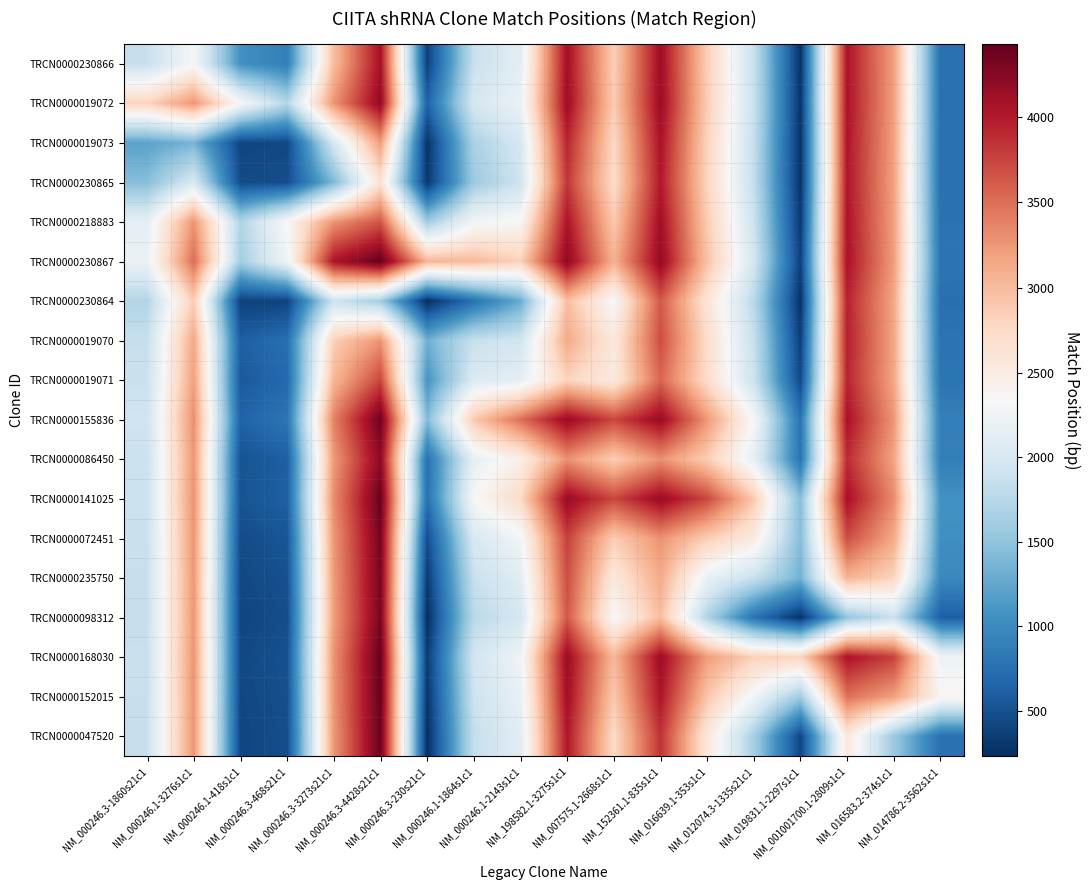

Reading left to right, transcribe all the data shown in this chart.

TRCN0000230866: NM_000246.3-1860s21c1=1860.0	NM_000246.1-3276s1c1=2325.2	NM_000246.1-418s1c1=1063.2	NM_000246.3-468s21c1=887.3	NM_000246.3-3273s21c1=2987.7	NM_000246.3-4428s21c1=4080.5	NM_000246.3-230s21c1=377.9	NM_000246.1-1864s1c1=1859.1	NM_000246.1-2143s1c1=2126.7	NM_198582.1-3275s1c1=4098.1	NM_007575.1-2668s1c1=2845.6	NM_152361.1-835s1c1=4132.7	NM_016639.1-353s1c1=2852.8	NM_012074.3-1335s21c1=1858.0	NM_019831.1-2297s1c1=270.9	NM_001001700.1-2809s1c1=4047.6	NM_016583.2-374s1c1=3199.8	NM_014786.2-3562s1c1=761.2
TRCN0000019072: NM_000246.3-1860s21c1=2805.8	NM_000246.1-3276s1c1=3271.0	NM_000246.1-418s1c1=2328.8	NM_000246.3-468s21c1=1727.5	NM_000246.3-3273s21c1=3272.4	NM_000246.3-4428s21c1=4194.4	NM_000246.3-230s21c1=641.6	NM_000246.1-1864s1c1=1987.1	NM_000246.1-2143s1c1=2206.9	NM_198582.1-3275s1c1=4124.7	NM_007575.1-2668s1c1=2875.1	NM_152361.1-835s1c1=4144.7	NM_016639.1-353s1c1=2866.0	NM_012074.3-1335s21c1=1869.6	NM_019831.1-2297s1c1=281.6	NM_001001700.1-2809s1c1=4050.1	NM_016583.2-374s1c1=3202.2	NM_014786.2-3562s1c1=764.2
TRCN0000019073: NM_000246.3-1860s21c1=1209.8	NM_000246.1-3276s1c1=1355.2	NM_000246.1-418s1c1=413.0	NM_000246.3-468s21c1=431.1	NM_000246.3-3273s21c1=1987.9	NM_000246.3-4428s21c1=3218.7	NM_000246.3-230s21c1=266.9	NM_000246.1-1864s1c1=1663.3	NM_000246.1-2143s1c1=1981.5	NM_198582.1-3275s1c1=3933.1	NM_007575.1-2668s1c1=2764.1	NM_152361.1-835s1c1=4058.6	NM_016639.1-353s1c1=2816.2	NM_012074.3-1335s21c1=1840.3	NM_019831.1-2297s1c1=266.2	NM_001001700.1-2809s1c1=4032.9	NM_016583.2-374s1c1=3191.7	NM_014786.2-3562s1c1=759.1
TRCN0000230865: NM_000246.3-1860s21c1=1440.7	NM_000246.1-3276s1c1=2011.5	NM_000246.1-418s1c1=449.9	NM_000246.3-468s21c1=468.0	NM_000246.3-3273s21c1=1392.8	NM_000246.3-4428s21c1=2648.7	NM_000246.3-230s21c1=301.7	NM_000246.1-1864s1c1=1578.2	NM_000246.1-2143s1c1=1912.0	NM_198582.1-3275s1c1=3826.0	NM_007575.1-2668s1c1=2718.3	NM_152361.1-835s1c1=4010.5	NM_016639.1-353s1c1=2795.6	NM_012074.3-1335s21c1=1832.5	NM_019831.1-2297s1c1=267.5	NM_001001700.1-2809s1c1=4023.5	NM_016583.2-374s1c1=3186.9	NM_014786.2-3562s1c1=758.9
TRCN0000218883: NM_000246.3-1860s21c1=2145.3	NM_000246.1-3276s1c1=3271.6	NM_000246.1-418s1c1=1698.1	NM_000246.3-468s21c1=2348.2	NM_000246.3-3273s21c1=3273.0	NM_000246.3-4428s21c1=3653.8	NM_000246.3-230s21c1=1597.3	NM_000246.1-1864s1c1=2284.9	NM_000246.1-2143s1c1=2367.2	NM_198582.1-3275s1c1=4040.8	NM_007575.1-2668s1c1=2901.1	NM_152361.1-835s1c1=4107.0	NM_016639.1-353s1c1=2877.8	NM_012074.3-1335s21c1=1896.7	NM_019831.1-2297s1c1=320.1	NM_001001700.1-2809s1c1=4043.4	NM_016583.2-374s1c1=3202.6	NM_014786.2-3562s1c1=773.9
TRCN0000230867: NM_000246.3-1860s21c1=2207.5	NM_000246.1-3276s1c1=3504.6	NM_000246.1-418s1c1=1622.3	NM_000246.3-468s21c1=2247.3	NM_000246.3-3273s21c1=4047.2	NM_000246.3-4428s21c1=4428.0	NM_000246.3-230s21c1=3044.0	NM_000246.1-1864s1c1=3013.3	NM_000246.1-2143s1c1=2827.7	NM_198582.1-3275s1c1=4214.9	NM_007575.1-2668s1c1=3075.7	NM_152361.1-835s1c1=4185.2	NM_016639.1-353s1c1=2956.3	NM_012074.3-1335s21c1=1962.8	NM_019831.1-2297s1c1=378.7	NM_001001700.1-2809s1c1=4059.9	NM_016583.2-374s1c1=3217.1	NM_014786.2-3562s1c1=790.2
TRCN0000230864: NM_000246.3-1860s21c1=1712.1	NM_000246.1-3276s1c1=2859.4	NM_000246.1-418s1c1=376.1	NM_000246.3-468s21c1=396.3	NM_000246.3-3273s21c1=1905.7	NM_000246.3-4428s21c1=1614.0	NM_000246.3-230s21c1=230.0	NM_000246.1-1864s1c1=767.0	NM_000246.1-2143s1c1=1280.7	NM_198582.1-3275s1c1=2977.0	NM_007575.1-2668s1c1=2332.2	NM_152361.1-835s1c1=3629.0	NM_016639.1-353s1c1=2622.3	NM_012074.3-1335s21c1=1759.0	NM_019831.1-2297s1c1=263.6	NM_001001700.1-2809s1c1=3948.5	NM_016583.2-374s1c1=3147.6	NM_014786.2-3562s1c1=753.5
TRCN0000019070: NM_000246.3-1860s21c1=1859.9	NM_000246.1-3276s1c1=3142.9	NM_000246.1-418s1c1=608.7	NM_000246.3-468s21c1=748.8	NM_000246.3-3273s21c1=2847.1	NM_000246.3-4428s21c1=3273.7	NM_000246.3-230s21c1=1322.0	NM_000246.1-1864s1c1=1859.0	NM_000246.1-2143s1c1=1951.0	NM_198582.1-3275s1c1=3126.6	NM_007575.1-2668s1c1=2561.3	NM_152361.1-835s1c1=3696.2	NM_016639.1-353s1c1=2725.4	NM_012074.3-1335s21c1=1858.1	NM_019831.1-2297s1c1=361.9	NM_001001700.1-2809s1c1=3963.6	NM_016583.2-374s1c1=3165.3	NM_014786.2-3562s1c1=780.1
TRCN0000019071: NM_000246.3-1860s21c1=1871.3	NM_000246.1-3276s1c1=3202.1	NM_000246.1-418s1c1=569.5	NM_000246.3-468s21c1=694.0	NM_000246.3-3273s21c1=3043.8	NM_000246.3-4428s21c1=3738.3	NM_000246.3-230s21c1=1087.3	NM_000246.1-1864s1c1=2046.0	NM_000246.1-2143s1c1=2138.0	NM_198582.1-3275s1c1=2804.9	NM_007575.1-2668s1c1=2537.8	NM_152361.1-835s1c1=3551.7	NM_016639.1-353s1c1=2715.0	NM_012074.3-1335s21c1=1895.9	NM_019831.1-2297s1c1=434.9	NM_001001700.1-2809s1c1=3936.5	NM_016583.2-374s1c1=3158.6	NM_014786.2-3562s1c1=797.7
TRCN0000155836: NM_000246.3-1860s21c1=1922.9	NM_000246.1-3276s1c1=3307.3	NM_000246.1-418s1c1=640.9	NM_000246.3-468s21c1=803.0	NM_000246.3-3273s21c1=3393.2	NM_000246.3-4428s21c1=4374.1	NM_000246.3-230s21c1=1414.0	NM_000246.1-1864s1c1=2893.4	NM_000246.1-2143s1c1=3494.1	NM_198582.1-3275s1c1=4161.0	NM_007575.1-2668s1c1=3733.4	NM_152361.1-835s1c1=4161.0	NM_016639.1-353s1c1=3252.6	NM_012074.3-1335s21c1=2323.0	NM_019831.1-2297s1c1=792.3	NM_001001700.1-2809s1c1=4062.8	NM_016583.2-374s1c1=3260.3	NM_014786.2-3562s1c1=898.6
TRCN0000086450: NM_000246.3-1860s21c1=1878.4	NM_000246.1-3276s1c1=3259.9	NM_000246.1-418s1c1=512.9	NM_000246.3-468s21c1=613.7	NM_000246.3-3273s21c1=3235.9	NM_000246.3-4428s21c1=4216.3	NM_000246.3-230s21c1=761.8	NM_000246.1-1864s1c1=2161.7	NM_000246.1-2143s1c1=2464.2	NM_198582.1-3275s1c1=3291.6	NM_007575.1-2668s1c1=2864.0	NM_152361.1-835s1c1=3291.6	NM_016639.1-353s1c1=2862.3	NM_012074.3-1335s21c1=2161.0	NM_019831.1-2297s1c1=789.7	NM_001001700.1-2809s1c1=3892.1	NM_016583.2-374s1c1=3171.3	NM_014786.2-3562s1c1=887.9
TRCN0000141025: NM_000246.3-1860s21c1=1888.3	NM_000246.1-3276s1c1=3287.3	NM_000246.1-418s1c1=515.4	NM_000246.3-468s21c1=618.5	NM_000246.3-3273s21c1=3327.0	NM_000246.3-4428s21c1=4403.8	NM_000246.3-230s21c1=762.0	NM_000246.1-1864s1c1=2323.8	NM_000246.1-2143s1c1=2747.3	NM_198582.1-3275s1c1=4161.0	NM_007575.1-2668s1c1=3733.4	NM_152361.1-835s1c1=4161.0	NM_016639.1-353s1c1=3732.4	NM_012074.3-1335s21c1=2892.8	NM_019831.1-2297s1c1=1438.5	NM_001001700.1-2809s1c1=4074.8	NM_016583.2-374s1c1=3331.8	NM_014786.2-3562s1c1=1068.5
TRCN0000072451: NM_000246.3-1860s21c1=1868.2	NM_000246.1-3276s1c1=3266.0	NM_000246.1-418s1c1=457.8	NM_000246.3-468s21c1=533.4	NM_000246.3-3273s21c1=3256.2	NM_000246.3-4428s21c1=4332.7	NM_000246.3-230s21c1=468.7	NM_000246.1-1864s1c1=1994.6	NM_000246.1-2143s1c1=2284.0	NM_198582.1-3275s1c1=3769.4	NM_007575.1-2668s1c1=2862.7	NM_152361.1-835s1c1=3289.6	NM_016639.1-353s1c1=2861.0	NM_012074.3-1335s21c1=2530.3	NM_019831.1-2297s1c1=1431.5	NM_001001700.1-2809s1c1=3694.0	NM_016583.2-374s1c1=3133.2	NM_014786.2-3562s1c1=1044.3
TRCN0000235750: NM_000246.3-1860s21c1=1860.0	NM_000246.1-3276s1c1=3259.4	NM_000246.1-418s1c1=430.7	NM_000246.3-468s21c1=493.5	NM_000246.3-3273s21c1=3234.3	NM_000246.3-4428s21c1=4323.2	NM_000246.3-230s21c1=329.0	NM_000246.1-1864s1c1=1858.9	NM_000246.1-2143s1c1=2100.1	NM_198582.1-3275s1c1=3696.0	NM_007575.1-2668s1c1=2561.0	NM_152361.1-835s1c1=3126.2	NM_016639.1-353s1c1=2188.7	NM_012074.3-1335s21c1=1858.0	NM_019831.1-2297s1c1=1332.8	NM_001001700.1-2809s1c1=3066.7	NM_016583.2-374s1c1=2797.2	NM_014786.2-3562s1c1=981.7
TRCN0000098312: NM_000246.3-1860s21c1=1854.1	NM_000246.1-3276s1c1=3254.4	NM_000246.1-418s1c1=411.8	NM_000246.3-468s21c1=465.5	NM_000246.3-3273s21c1=3217.9	NM_000246.3-4428s21c1=4314.3	NM_000246.3-230s21c1=231.4	NM_000246.1-1864s1c1=1762.1	NM_000246.1-2143s1c1=1968.1	NM_198582.1-3275s1c1=3633.7	NM_007575.1-2668s1c1=2339.3	NM_152361.1-835s1c1=2987.5	NM_016639.1-353s1c1=1694.5	NM_012074.3-1335s21c1=790.2	NM_019831.1-2297s1c1=265.0	NM_001001700.1-2809s1c1=1513.8	NM_016583.2-374s1c1=1882.3	NM_014786.2-3562s1c1=610.9
TRCN0000168030: NM_000246.3-1860s21c1=1865.4	NM_000246.1-3276s1c1=3273.9	NM_000246.1-418s1c1=433.1	NM_000246.3-468s21c1=497.5	NM_000246.3-3273s21c1=3282.6	NM_000246.3-4428s21c1=4421.1	NM_000246.3-230s21c1=334.5	NM_000246.1-1864s1c1=1948.4	NM_000246.1-2143s1c1=2254.5	NM_198582.1-3275s1c1=4151.2	NM_007575.1-2668s1c1=3024.9	NM_152361.1-835s1c1=4139.2	NM_016639.1-353s1c1=3220.0	NM_012074.3-1335s21c1=2844.3	NM_019831.1-2297s1c1=2804.2	NM_001001700.1-2809s1c1=4053.0	NM_016583.2-374s1c1=3772.4	NM_014786.2-3562s1c1=2239.6
TRCN0000152015: NM_000246.3-1860s21c1=1862.2	NM_000246.1-3276s1c1=3270.8	NM_000246.1-418s1c1=423.3	NM_000246.3-468s21c1=483.1	NM_000246.3-3273s21c1=3272.4	NM_000246.3-4428s21c1=4412.9	NM_000246.3-230s21c1=284.4	NM_000246.1-1864s1c1=1895.7	NM_000246.1-2143s1c1=2181.4	NM_198582.1-3275s1c1=4102.7	NM_007575.1-2668s1c1=2894.7	NM_152361.1-835s1c1=4031.2	NM_016639.1-353s1c1=2929.8	NM_012074.3-1335s21c1=2262.8	NM_019831.1-2297s1c1=1584.7	NM_001001700.1-2809s1c1=3482.6	NM_016583.2-374s1c1=3202.0	NM_014786.2-3562s1c1=2396.9
TRCN0000047520: NM_000246.3-1860s21c1=1858.8	NM_000246.1-3276s1c1=3266.8	NM_000246.1-418s1c1=413.9	NM_000246.3-468s21c1=469.1	NM_000246.3-3273s21c1=3259.1	NM_000246.3-4428s21c1=4397.8	NM_000246.3-230s21c1=236.5	NM_000246.1-1864s1c1=1838.9	NM_000246.1-2143s1c1=2100.3	NM_198582.1-3275s1c1=4022.4	NM_007575.1-2668s1c1=2736.1	NM_152361.1-835s1c1=3852.5	NM_016639.1-353s1c1=2576.7	NM_012074.3-1335s21c1=1636.3	NM_019831.1-2297s1c1=414.1	NM_001001700.1-2809s1c1=2573.4	NM_016583.2-374s1c1=1565.1	NM_014786.2-3562s1c1=760.0